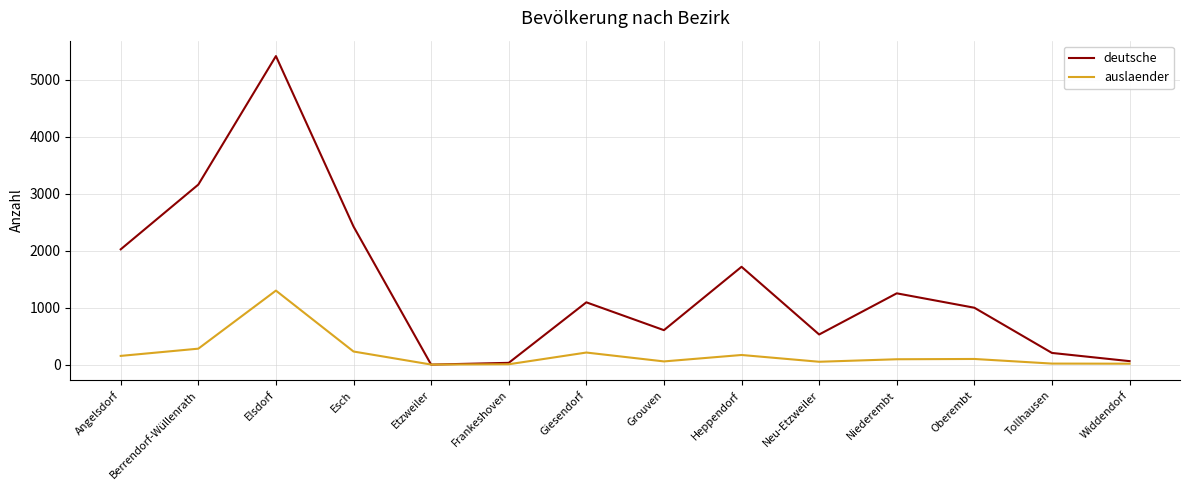

Rank the series by their maximum value, from highest to lowest.

deutsche, auslaender